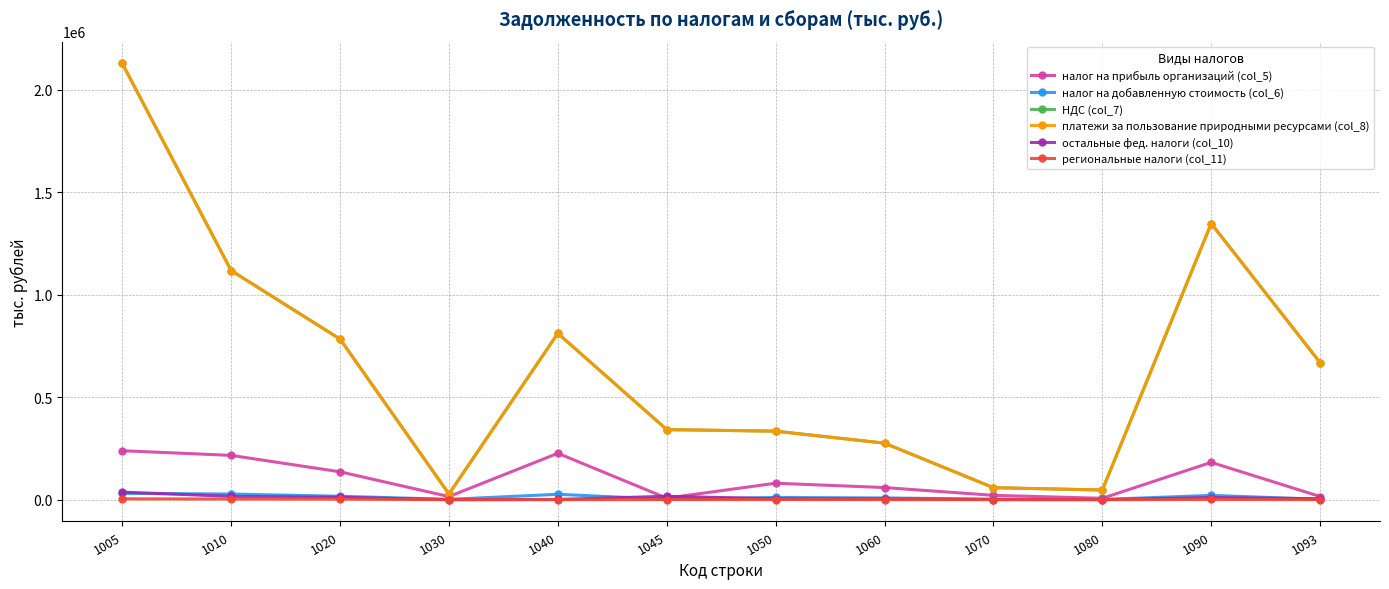

What is the value of the региональные налоги (col_11) point at the 9th from the left?

168